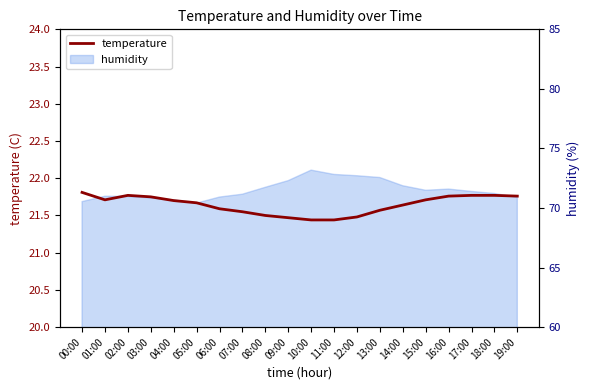

Reading right to left, transcribe all the data shown in this chart.

19:00=21.8	18:00=21.8	17:00=21.8	16:00=21.8	15:00=21.7	14:00=21.6	13:00=21.6	12:00=21.5	11:00=21.4	10:00=21.4	09:00=21.5	08:00=21.5	07:00=21.6	06:00=21.6	05:00=21.7	04:00=21.7	03:00=21.8	02:00=21.8	01:00=21.7	00:00=21.8